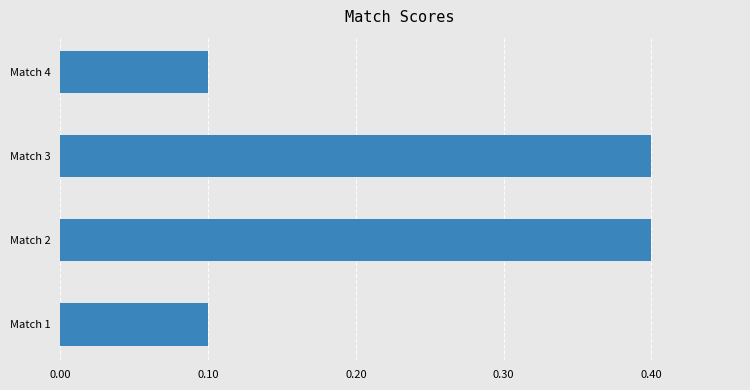

What is the change in value from Match 1 to Match 3?

+0.3